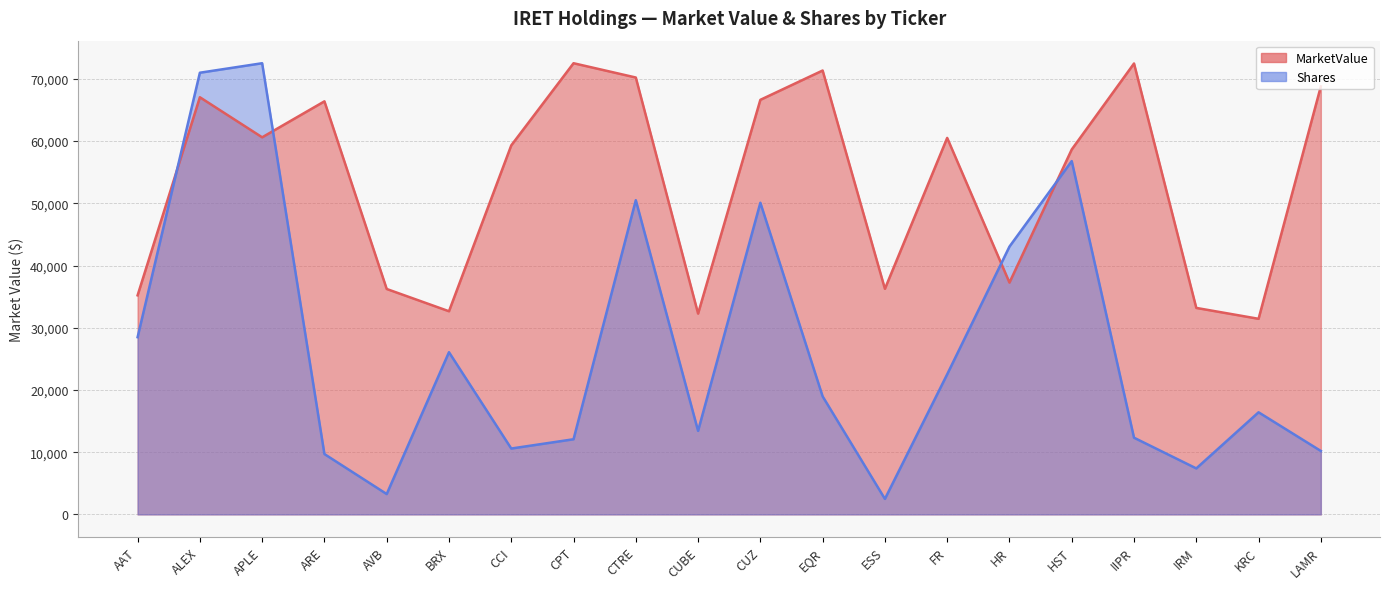

How many times do MarketValue and Shares cross each other?

4